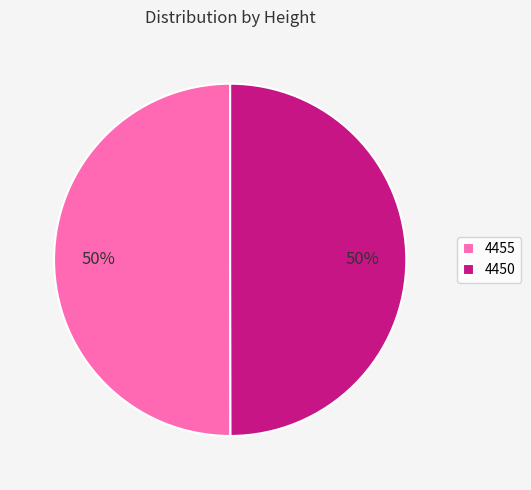

Is the sum of 4450 and 4455 greater than half?

Yes